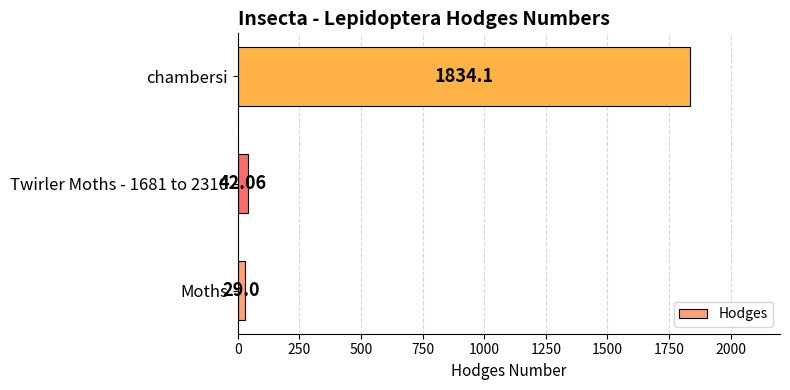

How many series are shown in this chart?

1